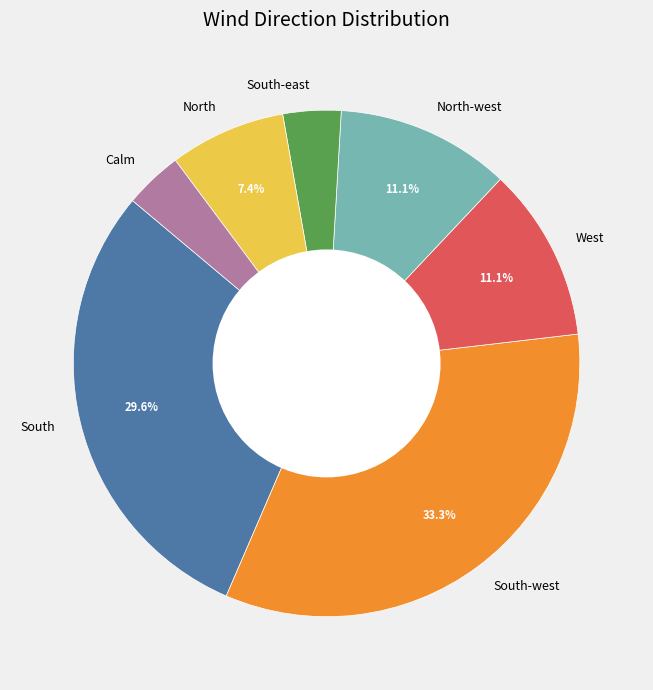

Which slice is the largest?

South-west